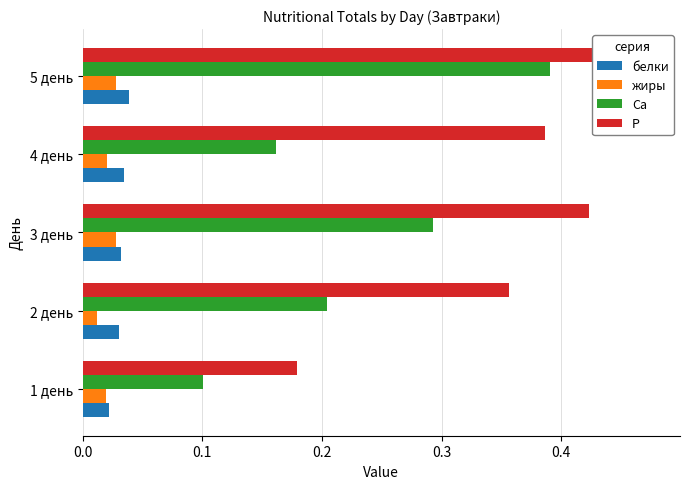

Reading right to left, what are all the values shown in this chart?

белки: 0.0	0.0	0.0	0.0	0.0
жиры: 0.0	0.0	0.0	0.0	0.0
Ca: 0.4	0.2	0.3	0.2	0.1
P: 0.5	0.4	0.4	0.4	0.2